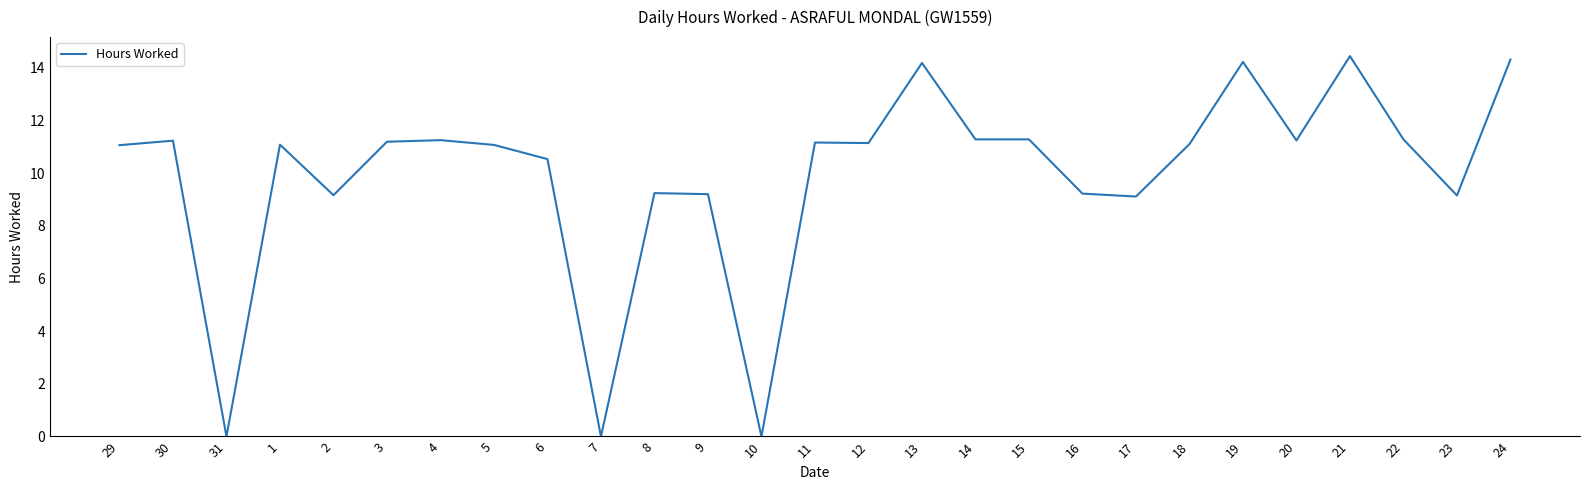

What position from the left is 21?

24